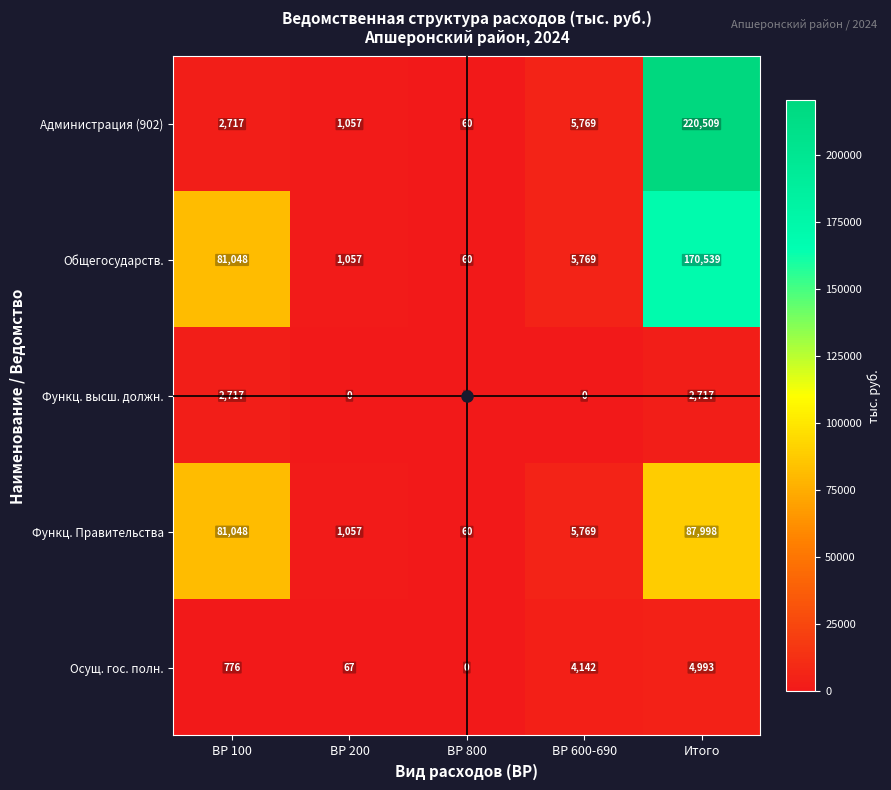

The value of Администрация (902) at Итого is 220509. True or false?

True